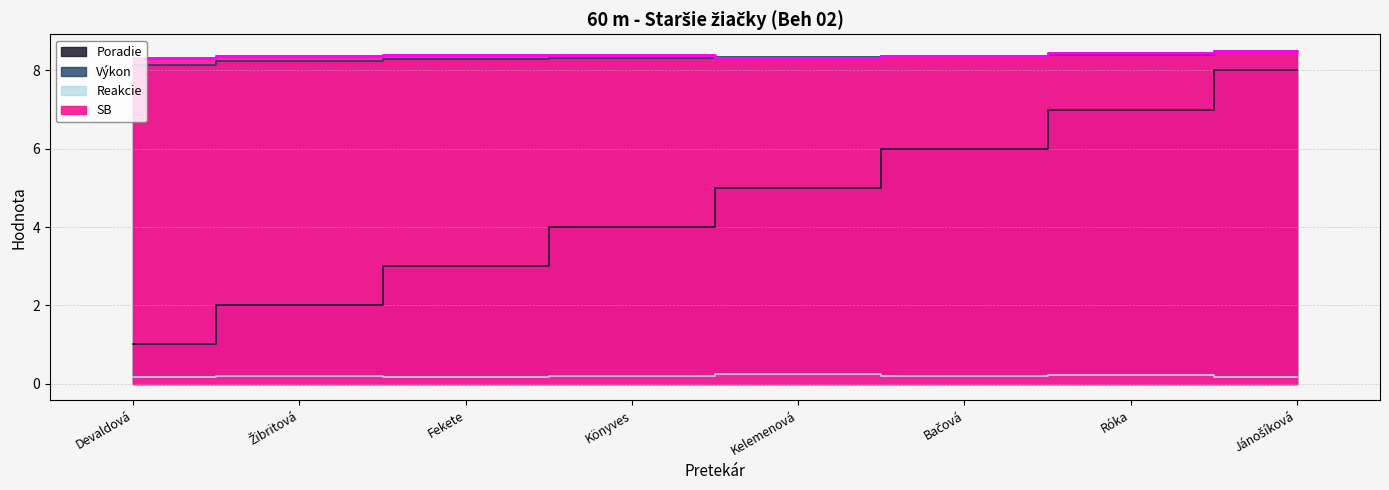

What are all the series names shown in the legend?

Poradie, Výkon, Reakcie, SB